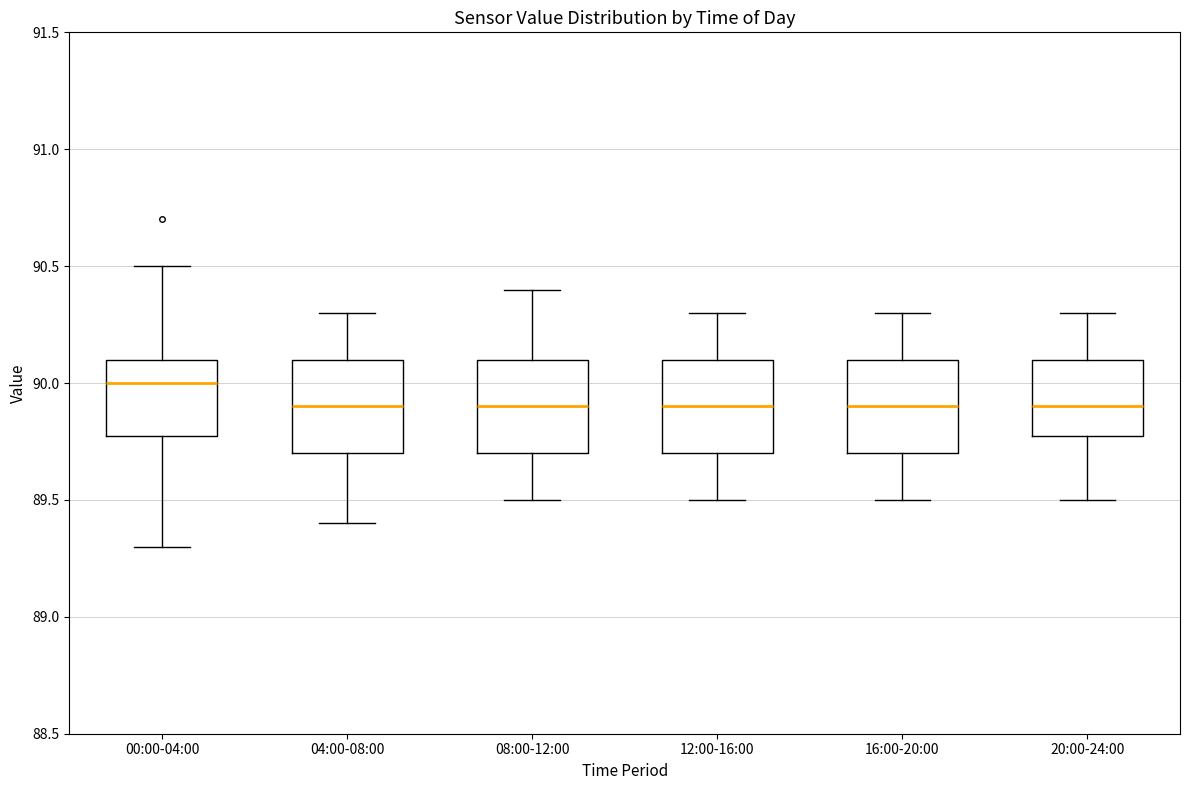

Reading left to right, read every box against the y-axis: the position of its median line, the range the box covers, and the ends of its whiskers. The values are not printed on the chart, so give them approximately, as read against the axis.

00:00-04:00: median 90.0, box 89.8 to 90.1, whiskers 89.3 to 90.5
04:00-08:00: median 89.9, box 89.7 to 90.1, whiskers 89.4 to 90.3
08:00-12:00: median 89.9, box 89.7 to 90.1, whiskers 89.5 to 90.4
12:00-16:00: median 89.9, box 89.7 to 90.1, whiskers 89.5 to 90.3
16:00-20:00: median 89.9, box 89.7 to 90.1, whiskers 89.5 to 90.3
20:00-24:00: median 89.9, box 89.8 to 90.1, whiskers 89.5 to 90.3